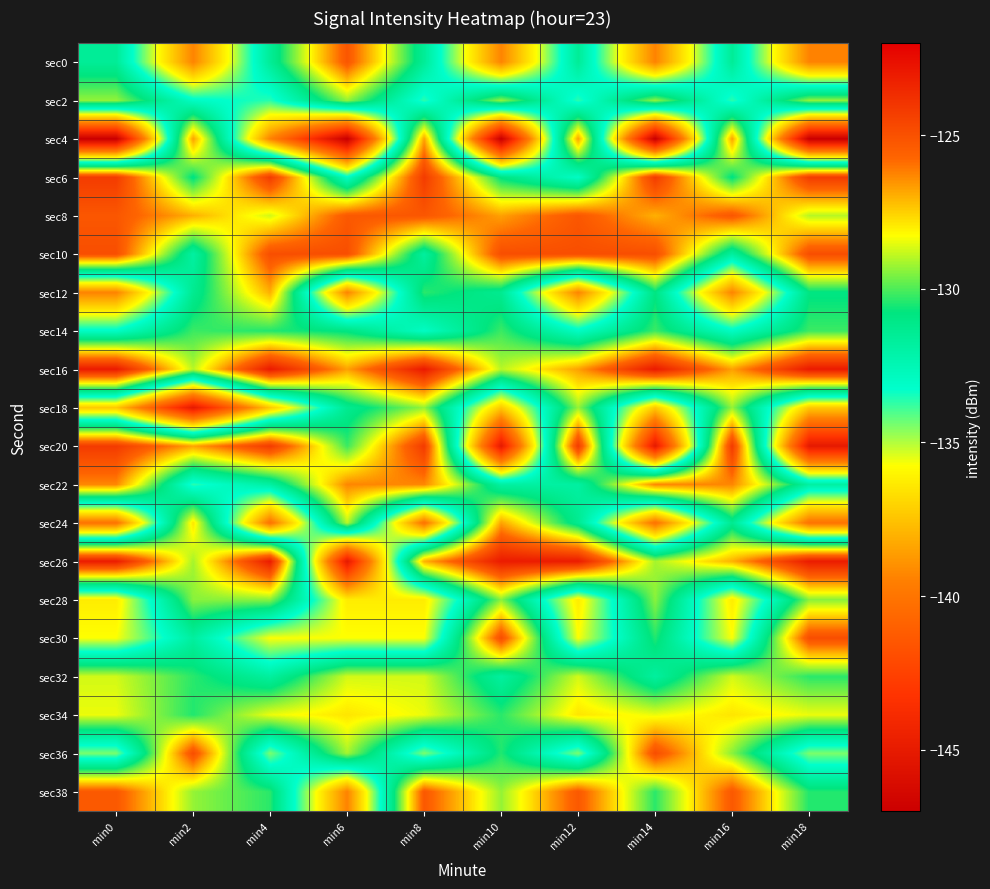

How many data points does each series have?

10